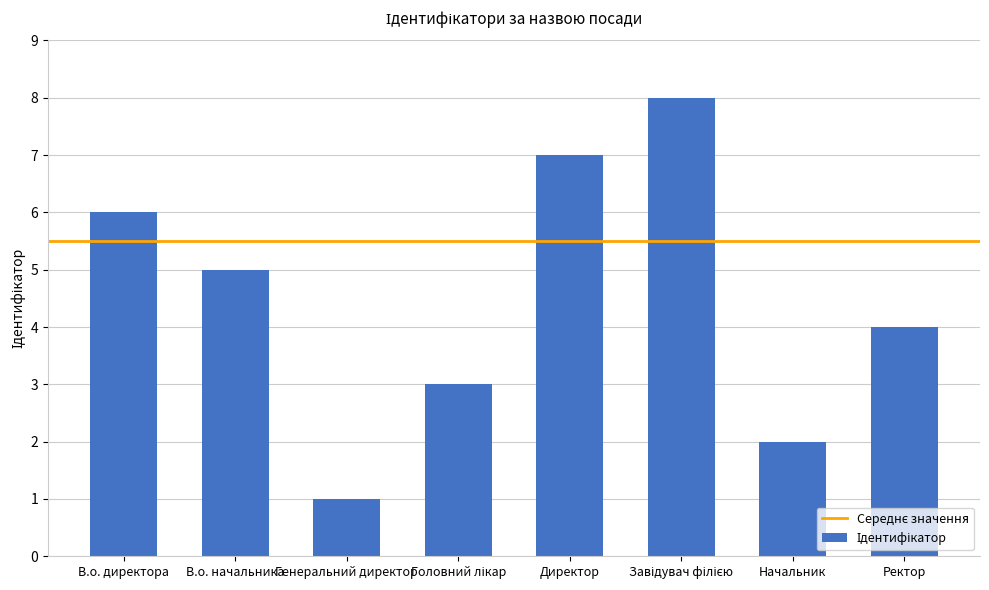

Does the chart contain any negative values?

No